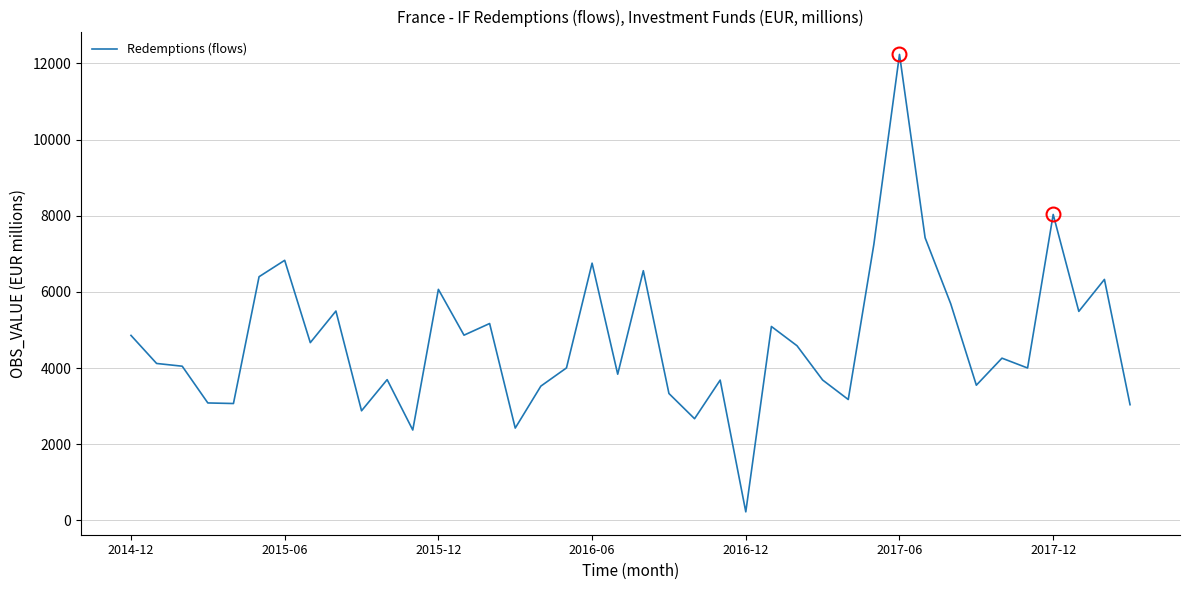

True or false: the data has more than 1 interior local peaks.

True